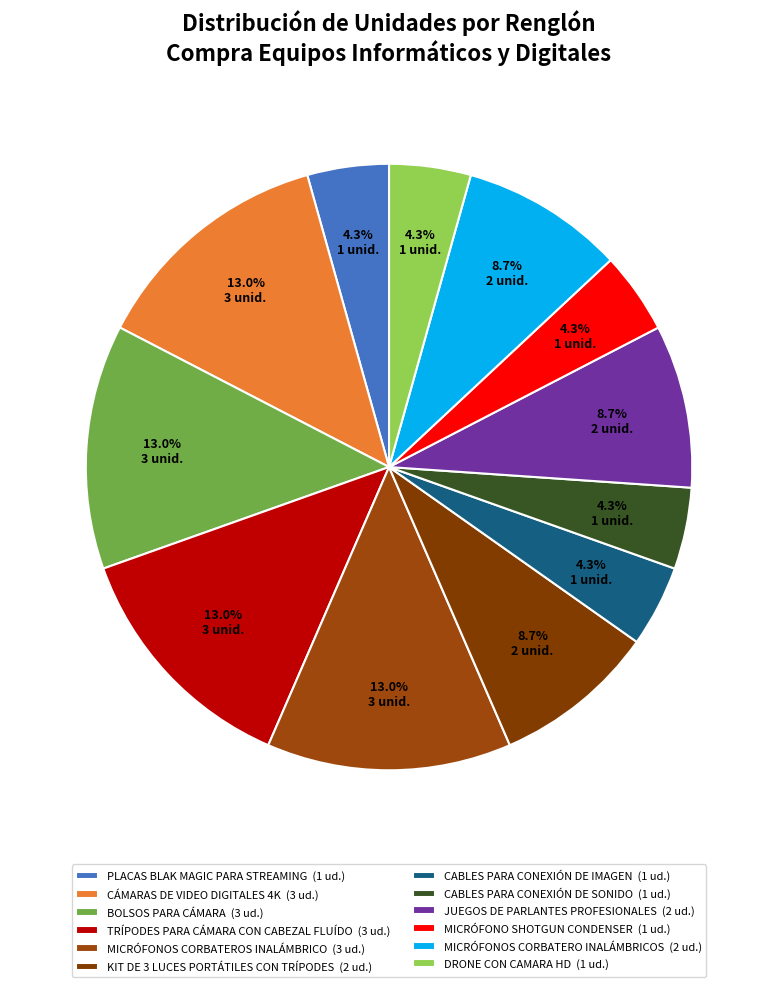

Is it true that MICRÓFONOS CORBATERO INALÁMBRICOS is 9% of the pie?

True